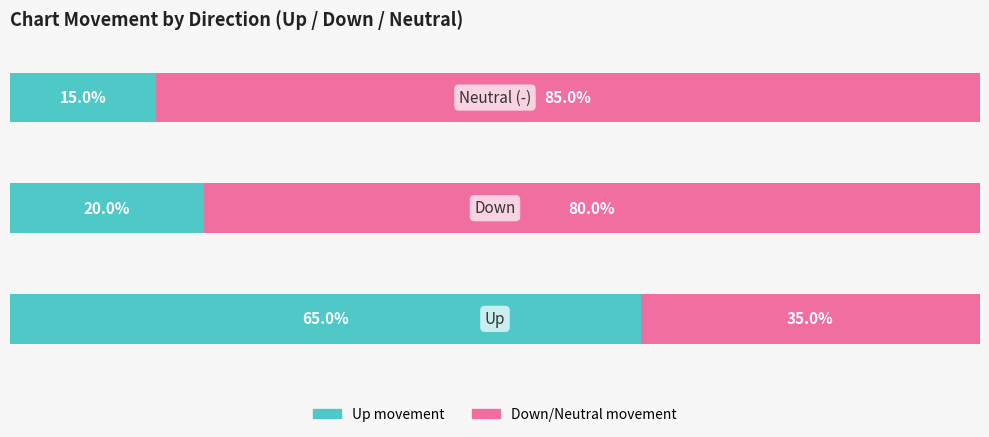

Reading right to left, transcribe all the data shown in this chart.

Up movement (% of total): 15	20	65
Other movement (% of total): 85	80	35